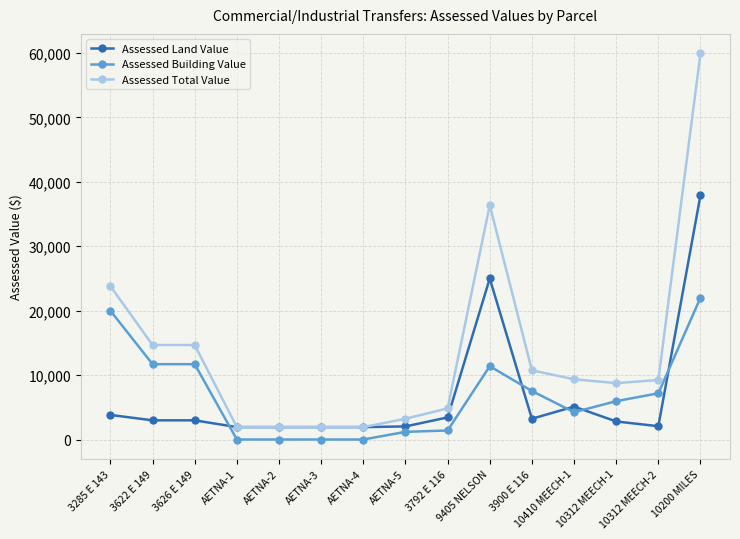

Which series has the largest range (max minus min)?

Assessed Total Value